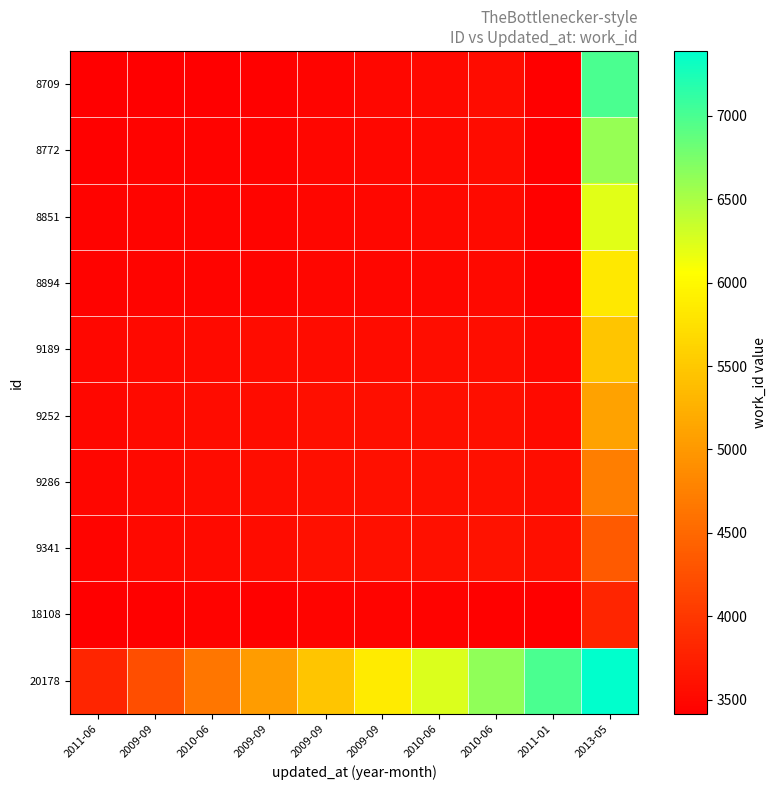

Reading right to left, extract all data points from this chart.

8709: 2013-05=6992.4	2011-01=3415.6	2010-06=3544.9	2010-06=3519.6	2009-09=3494.0	2009-09=3468.4	2009-09=3430.8	2010-06=3424.2	2009-09=3417.3	2011-06=3414.0
8772: 2013-05=6601.4	2011-01=3425.3	2010-06=3539.4	2010-06=3518.5	2009-09=3497.8	2009-09=3477.9	2009-09=3451.6	2010-06=3448.8	2009-09=3447.0	2011-06=3443.7
8851: 2013-05=6212.5	2011-01=3435.6	2010-06=3533.0	2010-06=3515.0	2009-09=3497.7	2009-09=3482.0	2009-09=3465.5	2010-06=3465.0	2009-09=3463.2	2011-06=3454.8
8894: 2013-05=5822.0	2011-01=3443.0	2010-06=3522.4	2010-06=3506.0	2009-09=3490.8	2009-09=3478.0	2009-09=3470.0	2010-06=3469.5	2009-09=3465.4	2011-06=3453.2
9189: 2013-05=5470.0	2011-01=3496.4	2010-06=3565.3	2010-06=3558.0	2009-09=3552.4	2009-09=3550.0	2009-09=3542.0	2010-06=3533.0	2009-09=3519.1	2011-06=3495.6
9252: 2013-05=5100.4	2011-01=3526.6	2010-06=3579.4	2010-06=3575.6	2009-09=3574.0	2009-09=3571.6	2009-09=3553.2	2010-06=3541.3	2009-09=3523.2	2011-06=3494.0
9286: 2013-05=4730.0	2011-01=3555.2	2010-06=3591.1	2010-06=3590.0	2009-09=3588.4	2009-09=3582.0	2009-09=3554.0	2010-06=3540.0	2009-09=3518.5	2011-06=3484.4
9341: 2013-05=4358.8	2011-01=3582.5	2010-06=3601.0	2010-06=3599.9	2009-09=3595.6	2009-09=3585.7	2009-09=3548.6	2010-06=3533.0	2009-09=3508.6	2011-06=3470.1
18108: 2013-05=3813.4	2011-01=3416.0	2010-06=3434.5	2010-06=3450.8	2009-09=3463.4	2009-09=3469.6	2009-09=3443.0	2010-06=3445.4	2009-09=3437.7	2011-06=3414.4
20178: 2013-05=7390.0	2011-01=6992.6	2010-06=6632.2	2010-06=6250.0	2009-09=5863.6	2009-09=5470.0	2009-09=5038.0	2010-06=4642.5	2009-09=4235.6	2011-06=3811.6